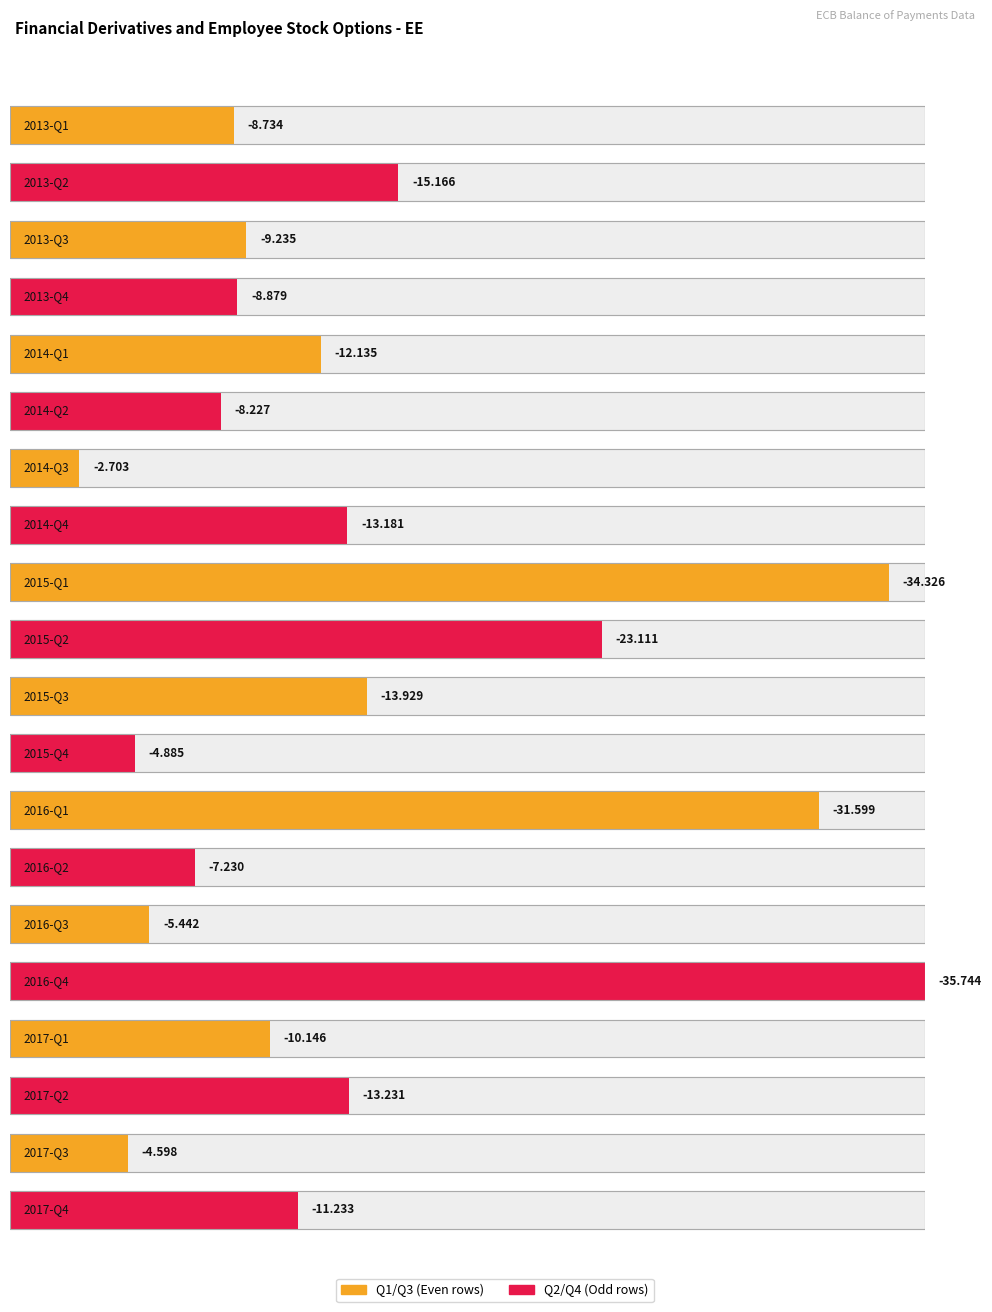

True or false: the data shows -12.0 at 2013-Q4.

False